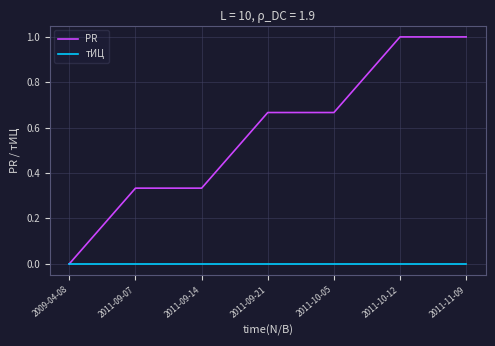

What are all the series names shown in the legend?

PR, тИЦ